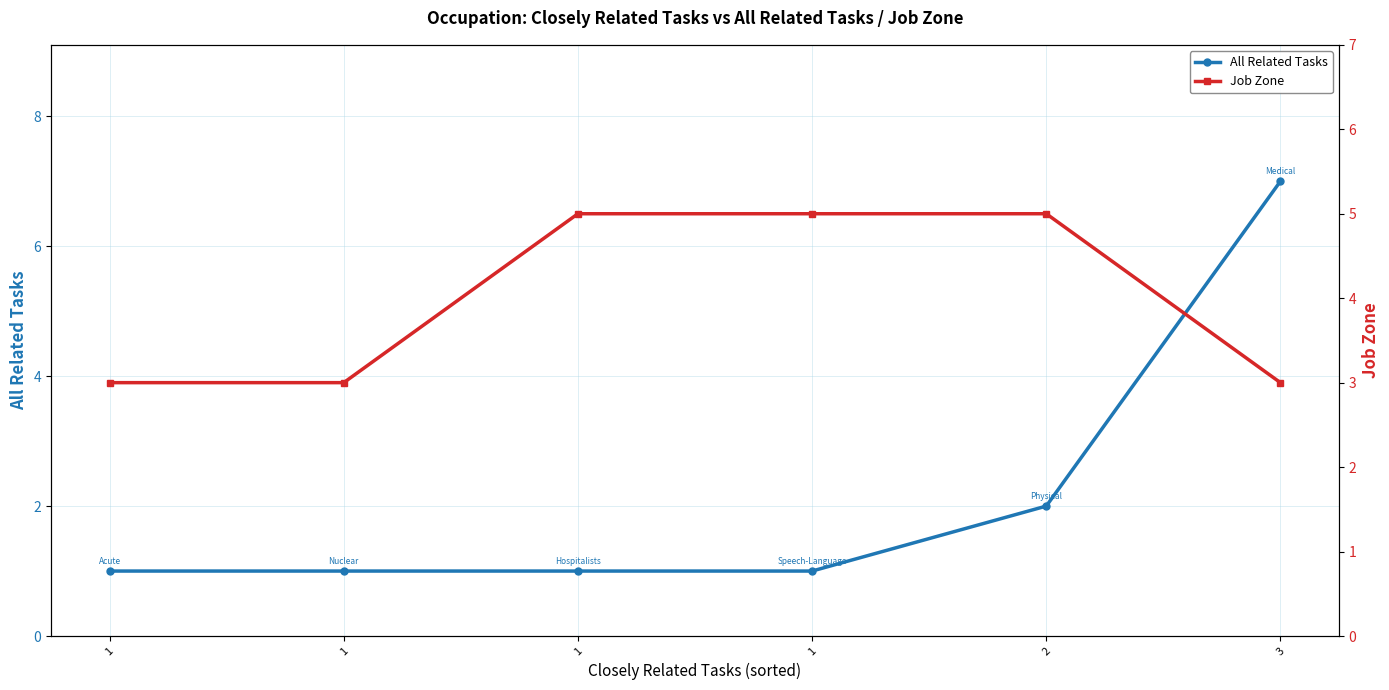

How many intersections are there between All Related Tasks and Job Zone?

1